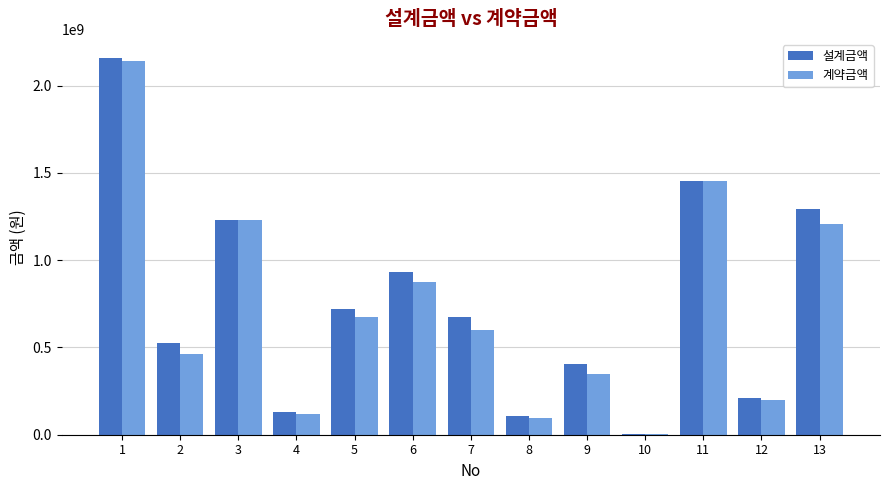

Reading left to right, extract all data points from this chart.

설계금액: 2160036000	523532000	1229701000	130251000	722634000	931720434	671674000	107000000	405836000	5045480	1455190000	210000000	1291400000
계약금액: 2140610000	460624000	1229701000	120500000	677000000	873400000	601097000	93834000	348000000	4530000	1455190000	197400000	1210000000